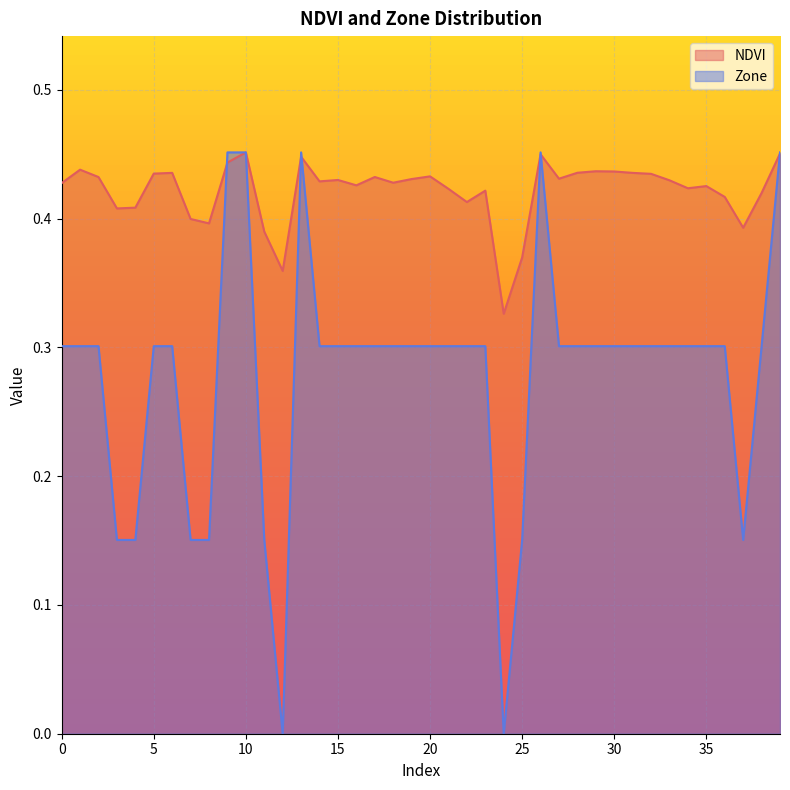

What is the difference between the maximum and minimum values in the NDVI series?

0.1